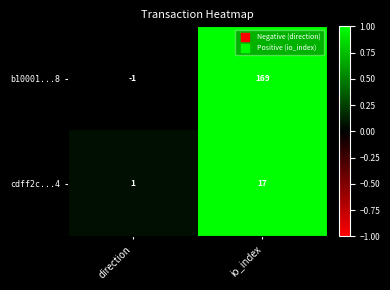

Between direction and io_index, which series saw the biggest shift?

b10001...8